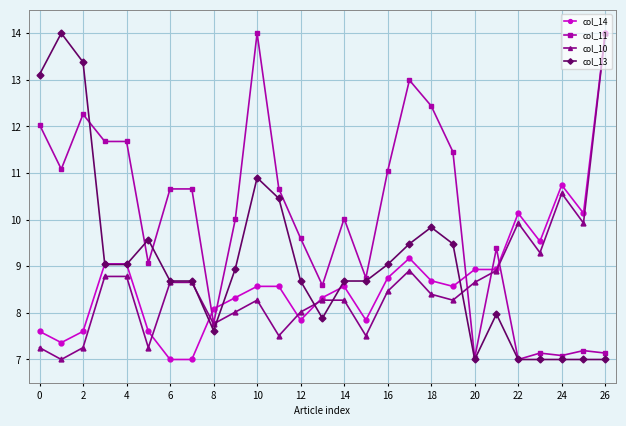

What is the minimum value shown in the chart?

7.0